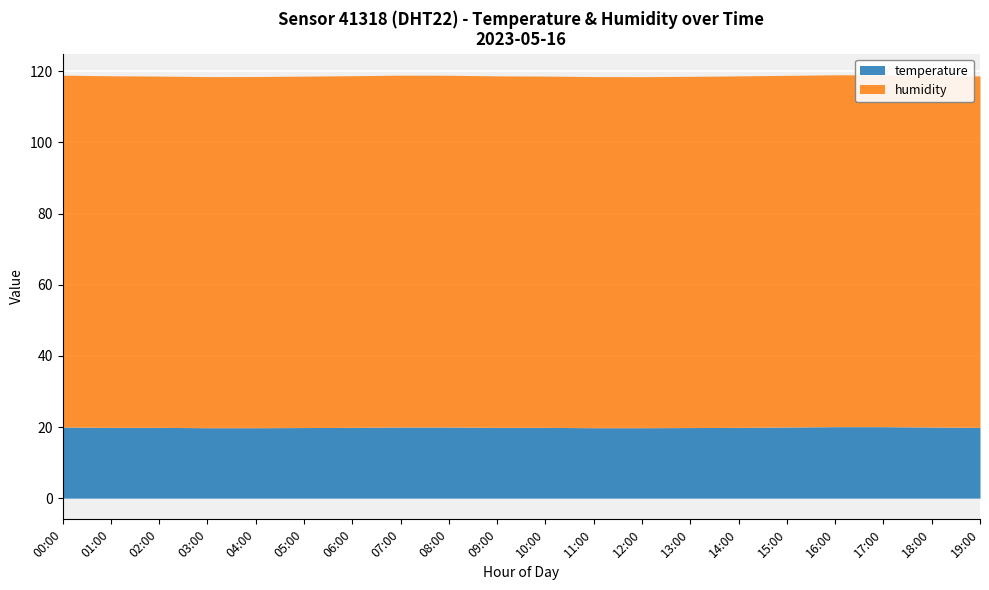

How many lines are shown in the chart?

2